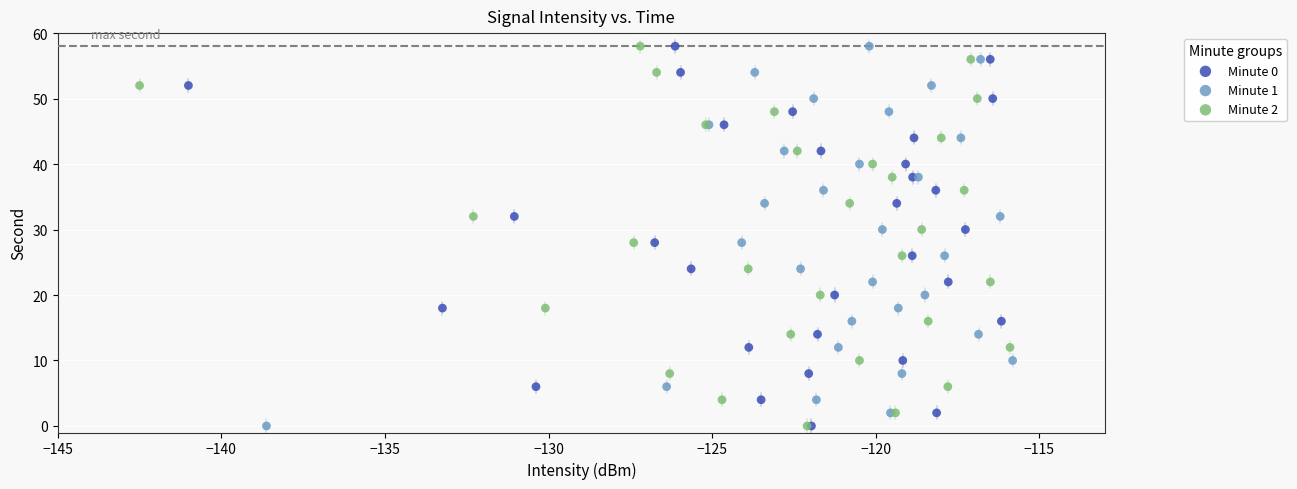

What are all the series names shown in the legend?

Minute 0, Minute 1, Minute 2